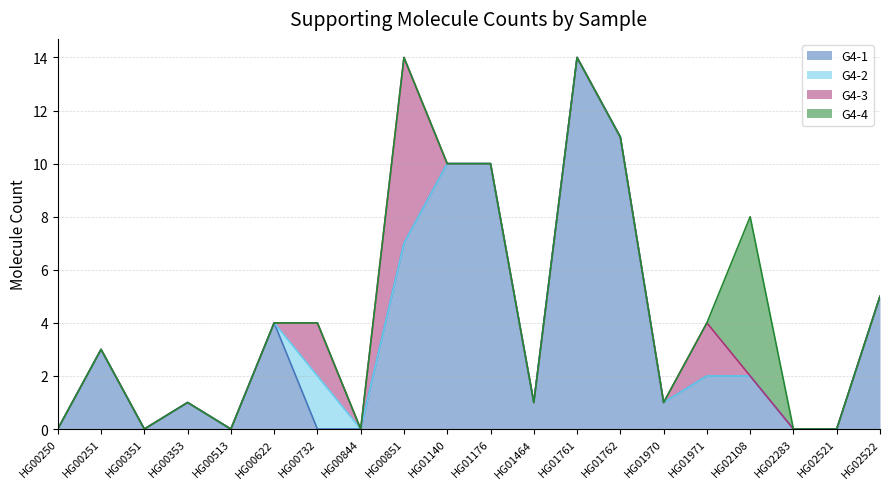

Between HG01971 and HG01176, which is larger?

HG01176